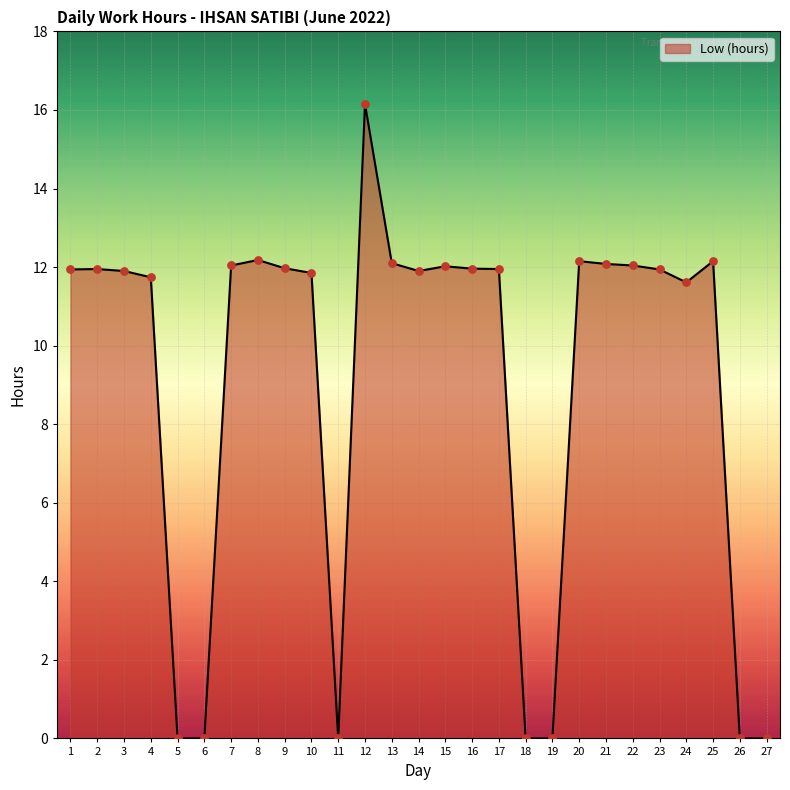

What is the change in value from 1 to 22?

+0.1